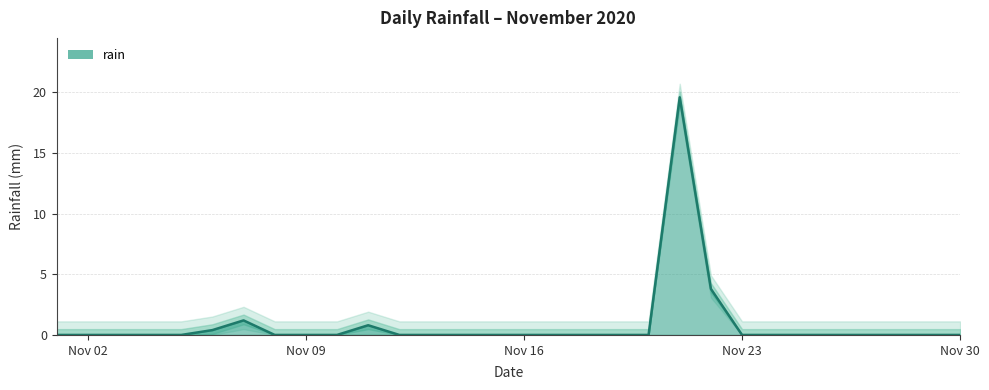

How many categories are shown in the chart?

30